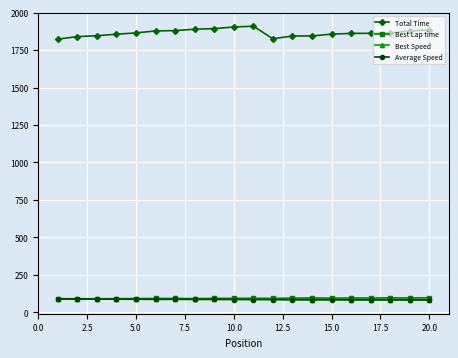

Which series has the widest spread of values?

Total Time